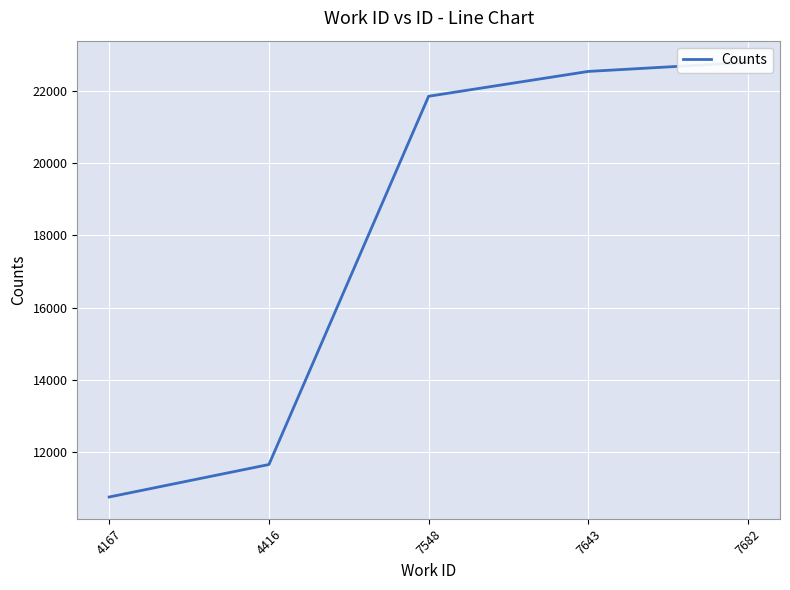

What is the maximum value shown in the chart?

22792